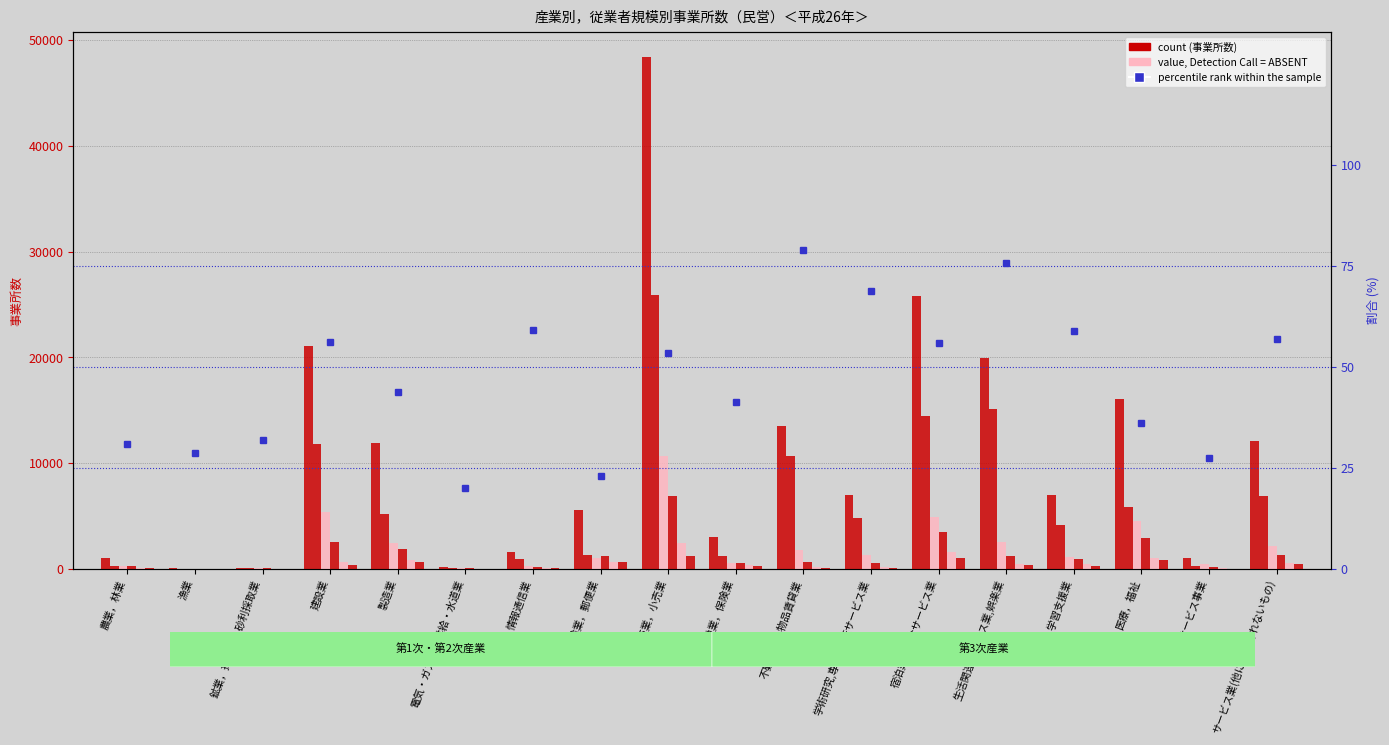

The 20～29人 series shows 26 at 複合サービス事業. True or false?

True